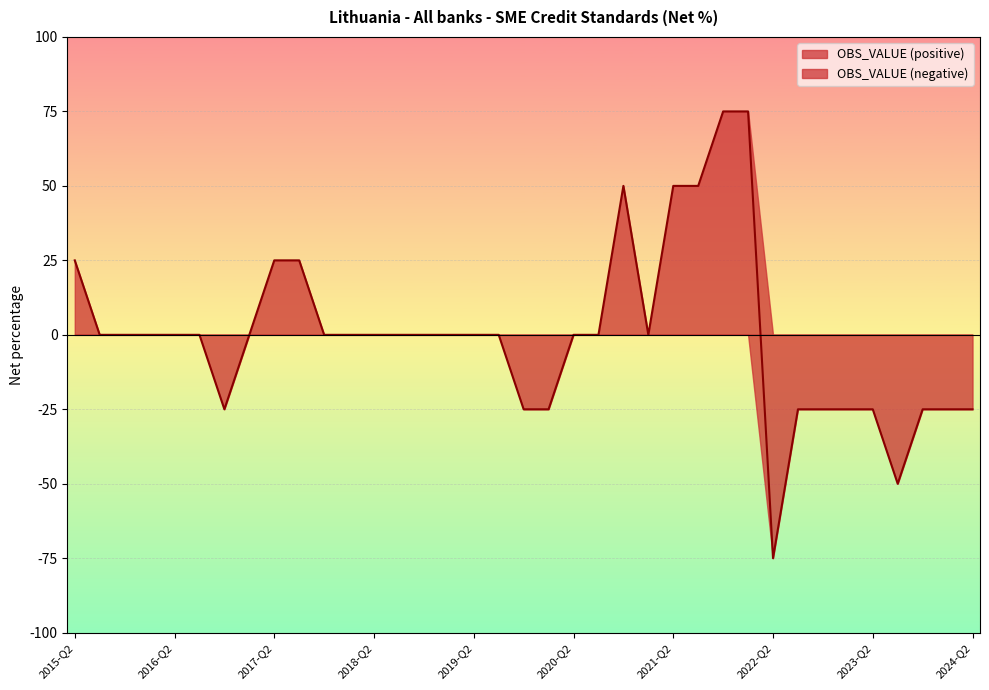

How many interior local valleys (lower than both neighbors) does the data have?

4